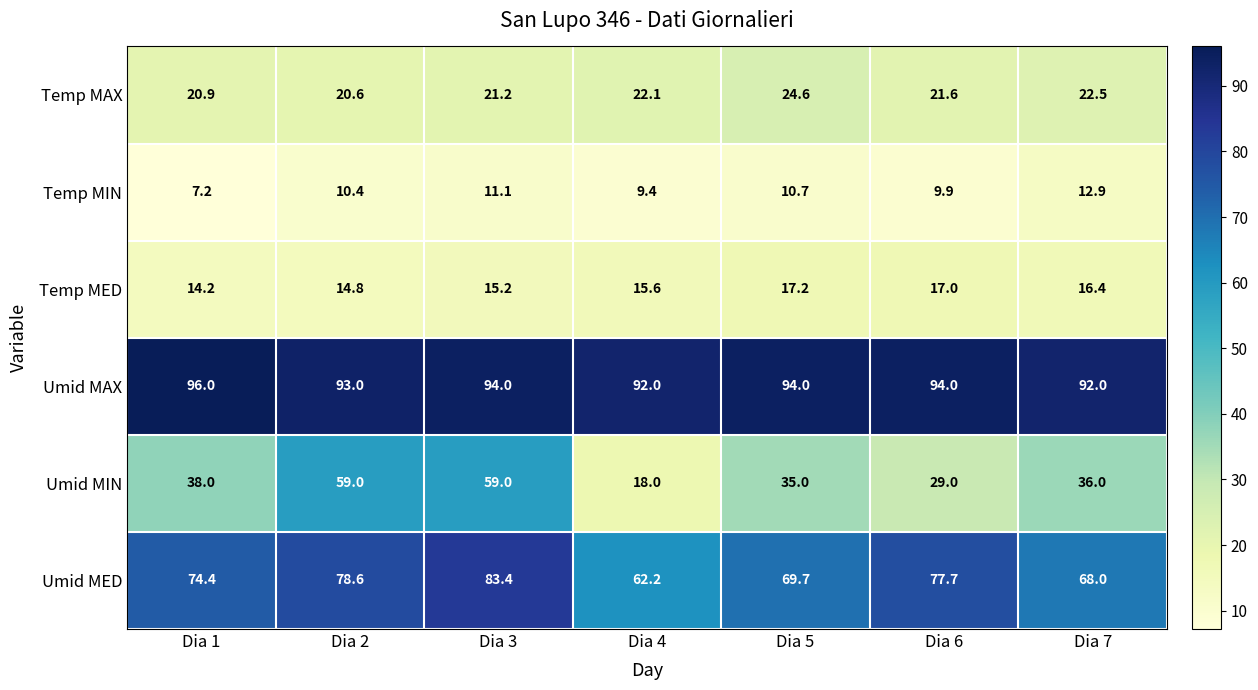

The Umid MIN series shows 35.0 at Dia 5. True or false?

True